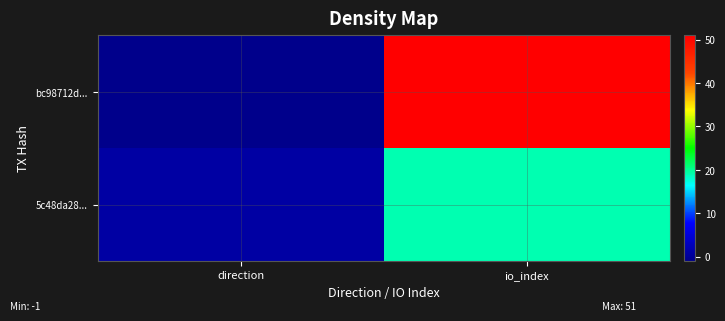

At which category is the sum across all series the highest?

io_index